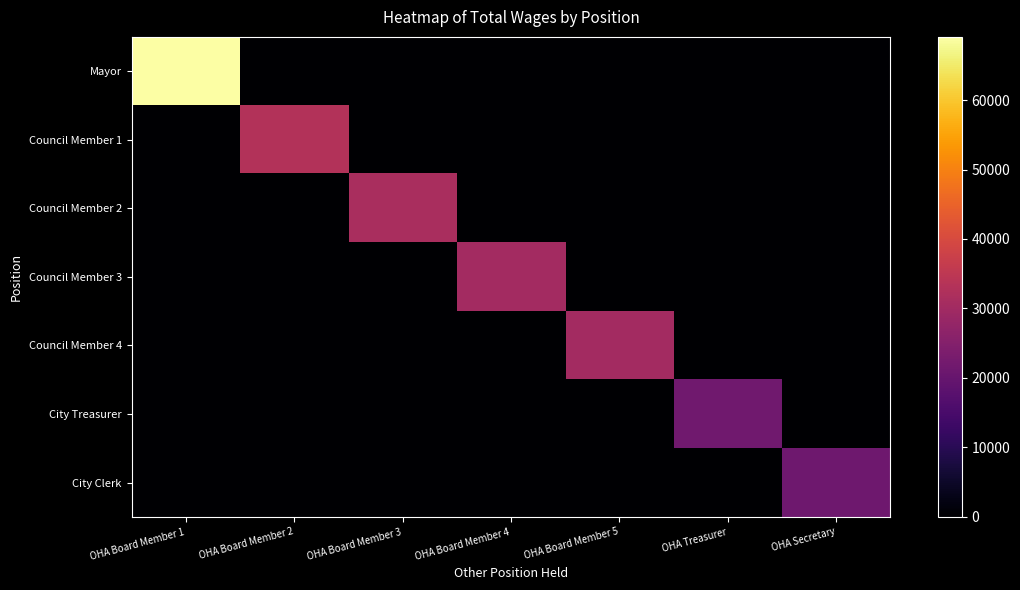

At which category is the sum across all series the highest?

OHA Board Member 1